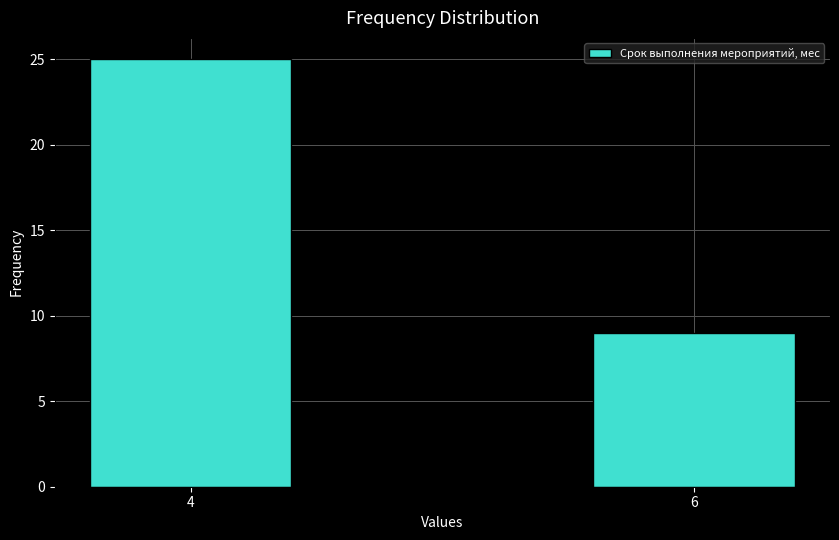

Reading right to left, list all the values displayed in this chart.

6=9	4=25